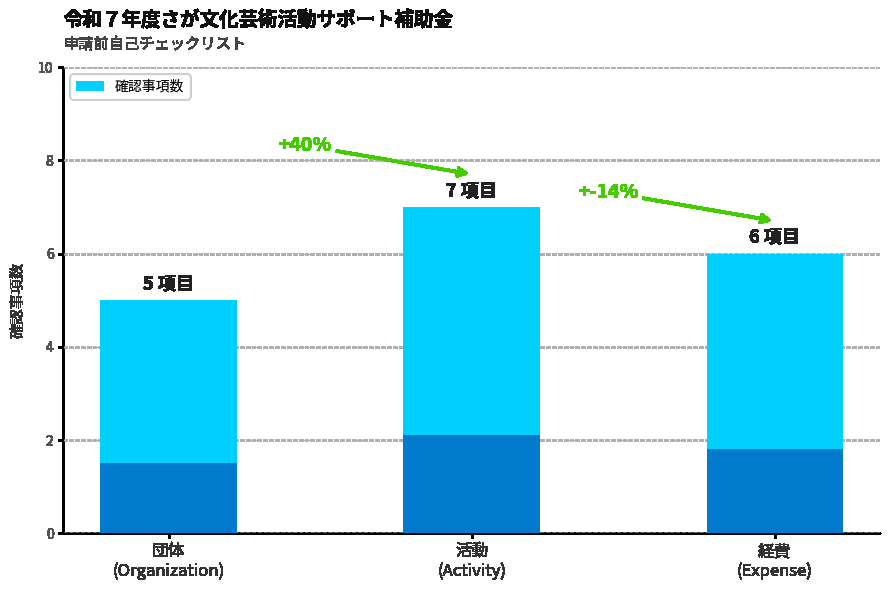

What is the average value?

6